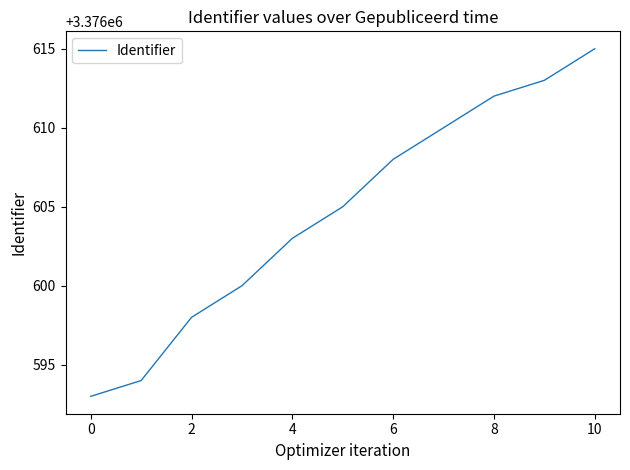

What is the maximum value shown in the chart?

3376615